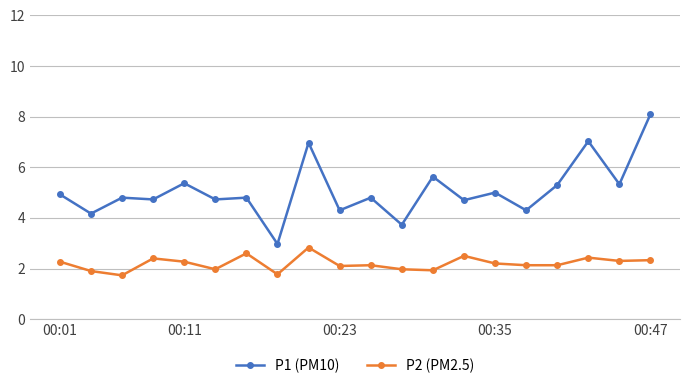

What is the sum of all P2 (PM2.5) values?

43.9